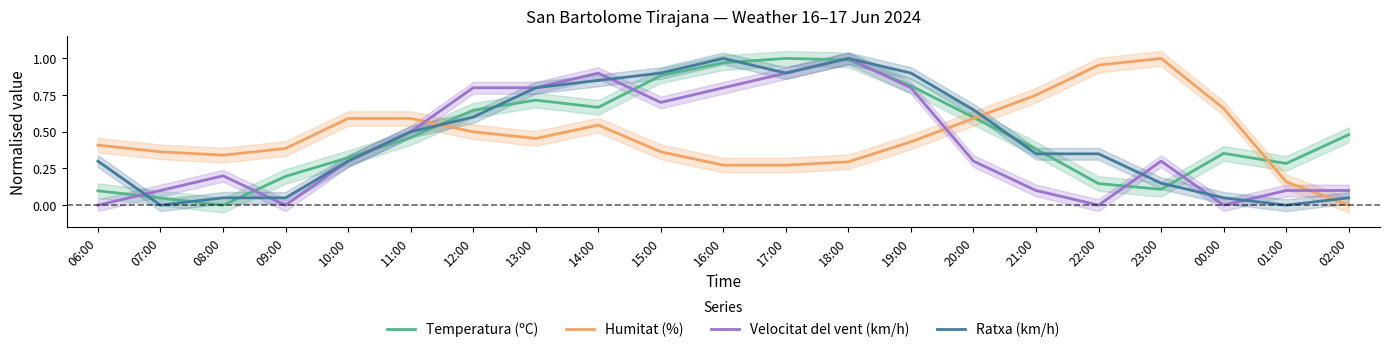

Between 17:00 and 07:00, which is larger?

17:00